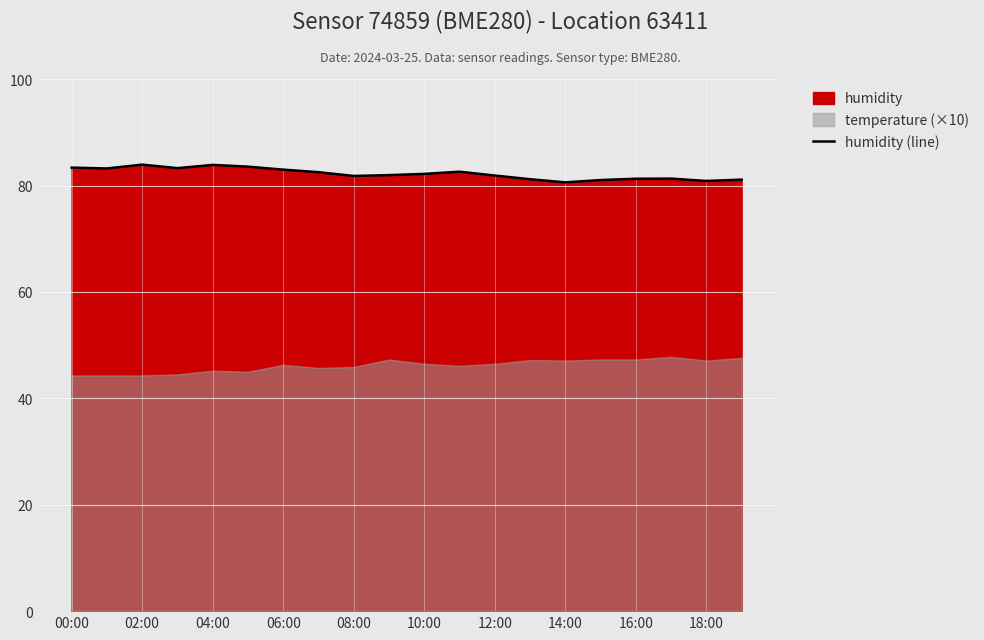

The value of humidity (line) at 08:00 is 81.8. True or false?

True